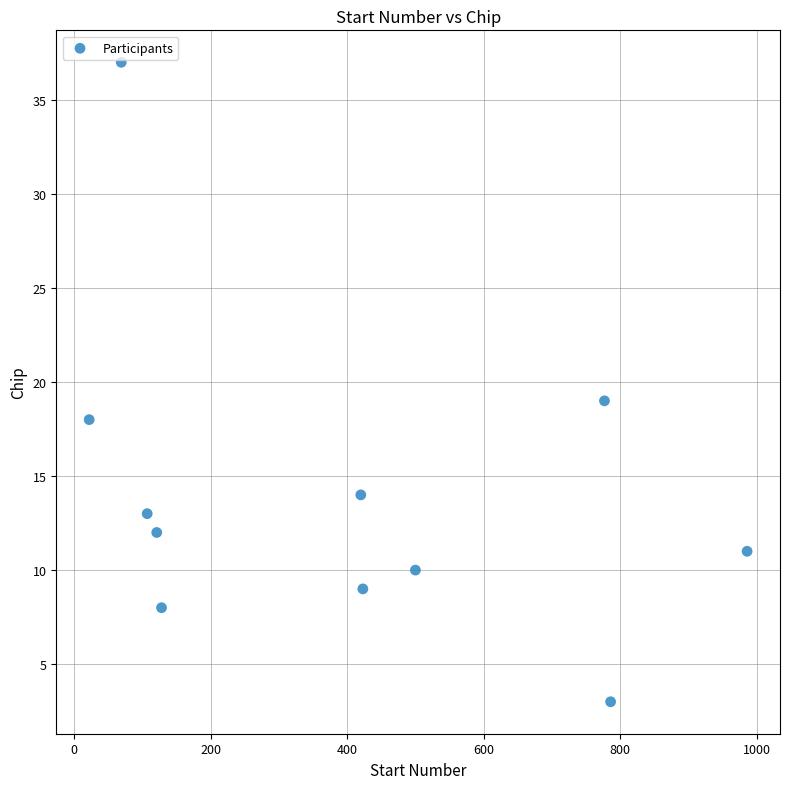

What Y value in the scatter plot is closest to 20?

19